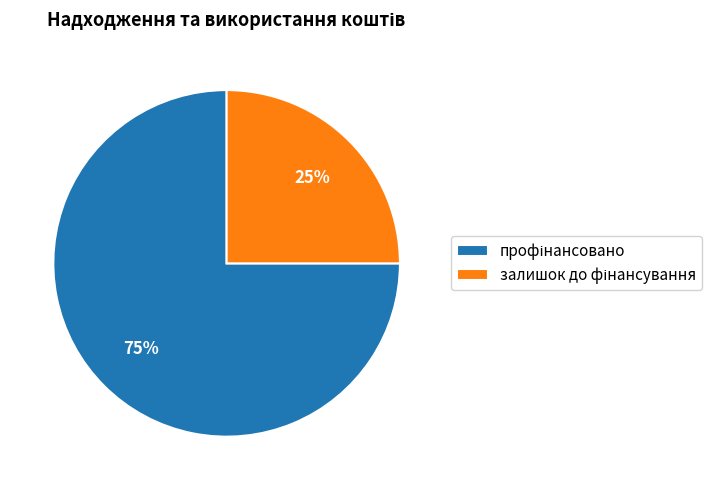

Count the number of slices in the pie.

2